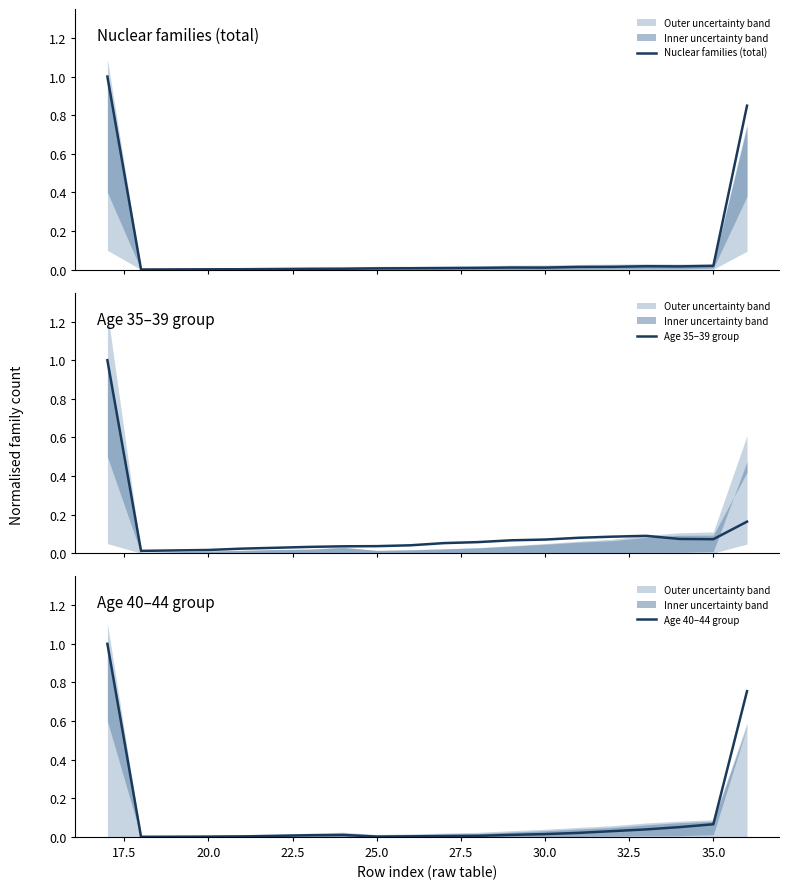

How many distinct data groups are displayed?

3